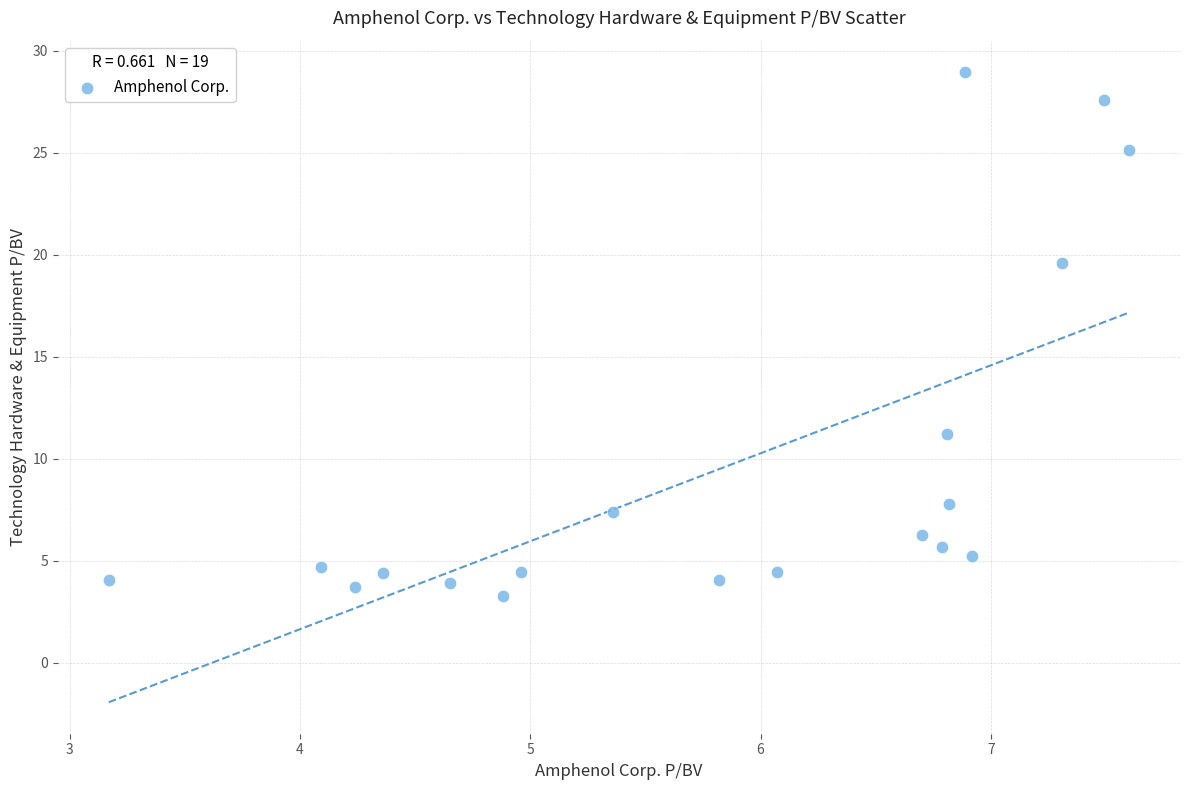

What is the range of X values (max minus min)?

4.4